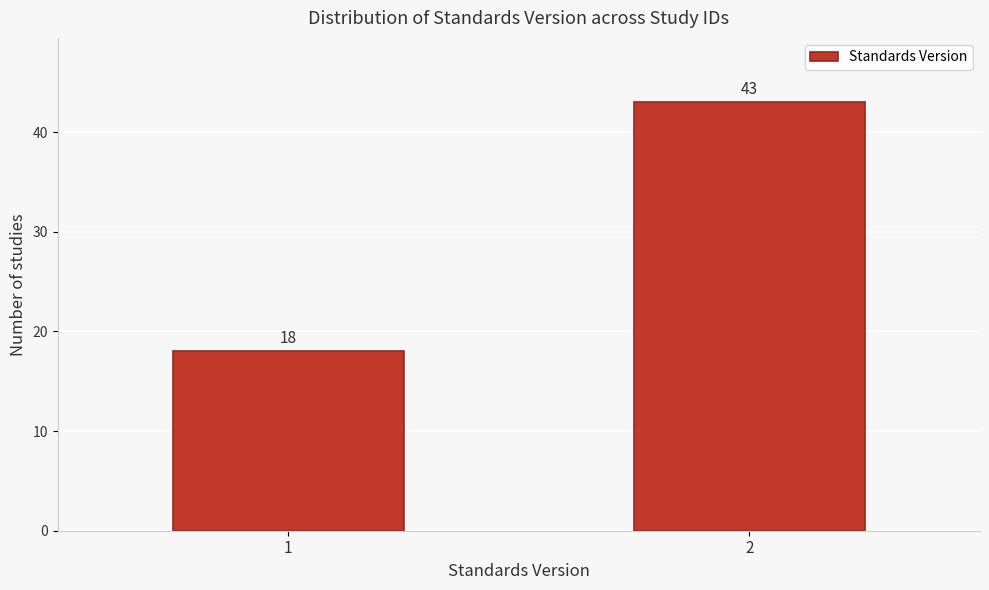

Reading right to left, list all the values displayed in this chart.

2=43	1=18